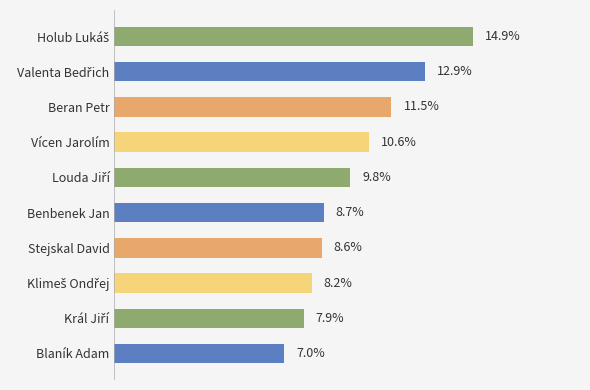

What is the label of the 4th bar from the top?

Vícen Jarolím